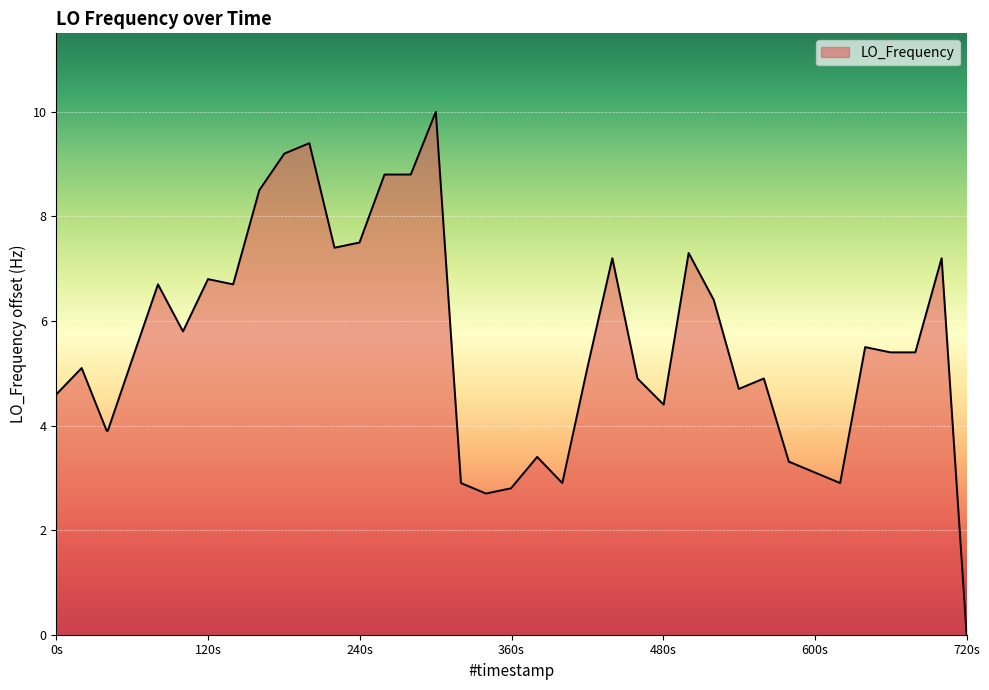

What is the greatest value displayed?

10.0